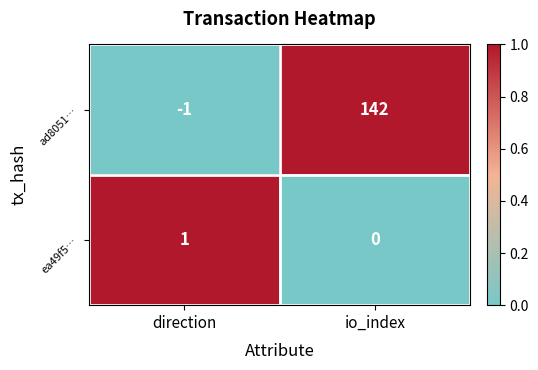

Count the number of data series in this chart.

2